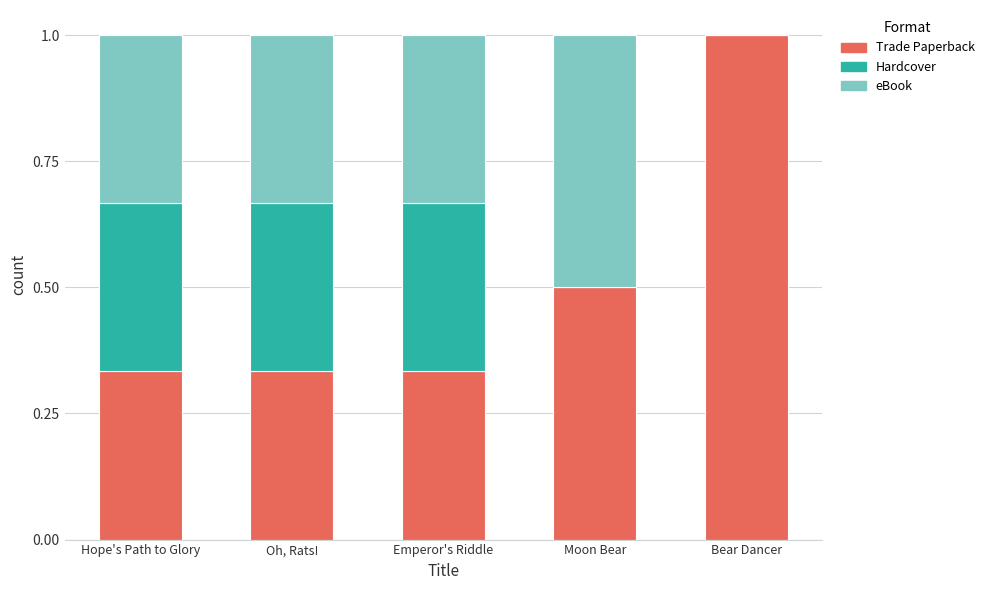

Are the bars grouped side by side (vs. stacked)?

No